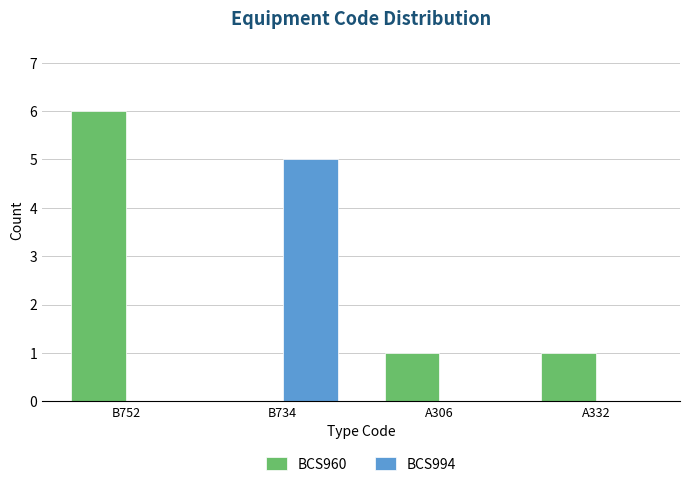

Reading left to right, list all the values displayed in this chart.

BCS960: B752=6	B734=0	A306=1	A332=1
BCS994: B752=0	B734=5	A306=0	A332=0